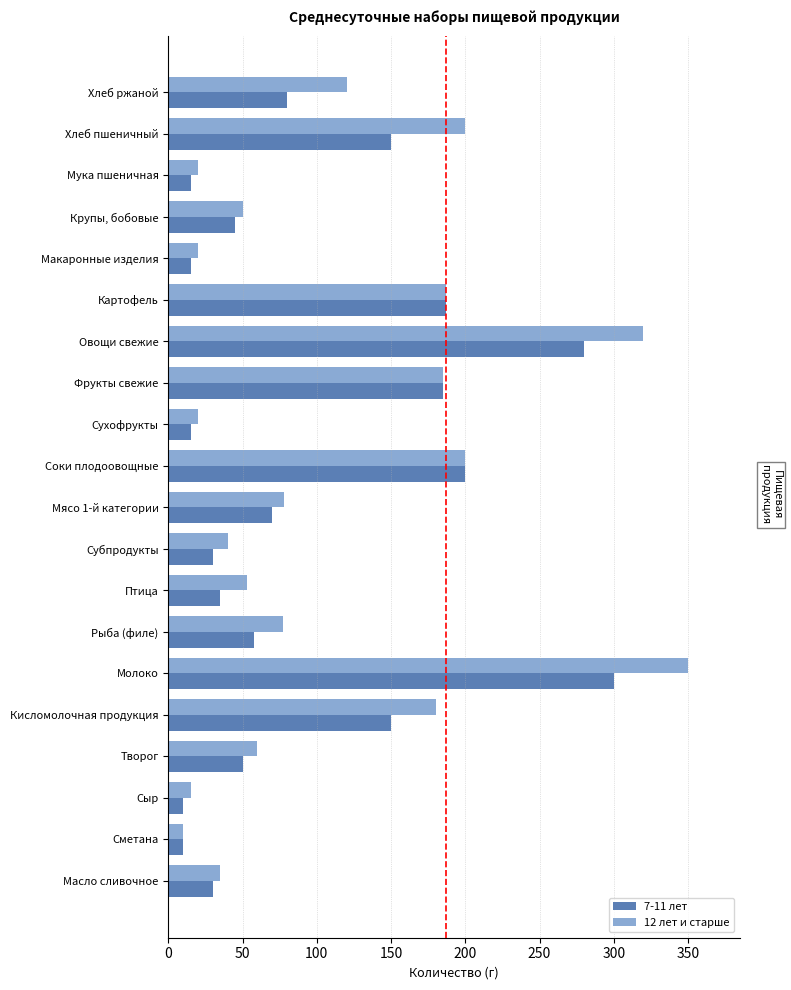

At Кисломолочная продукция, list the series in order from largest to smallest.

12 лет и старше, 7-11 лет